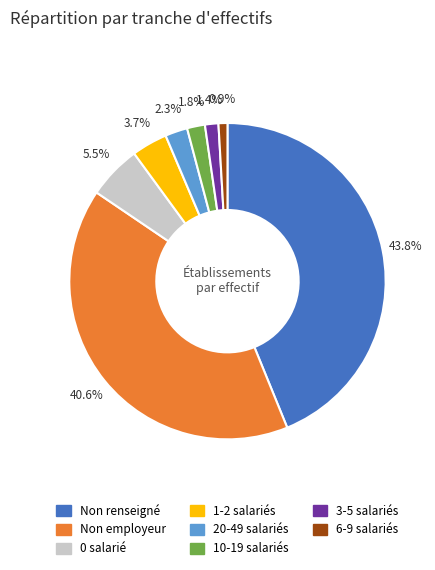

Which category has the biggest portion of the pie?

Non renseigné